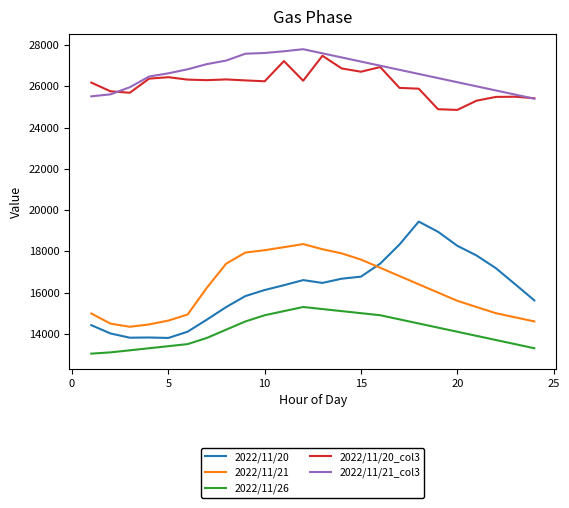

What is the greatest value displayed?

27800